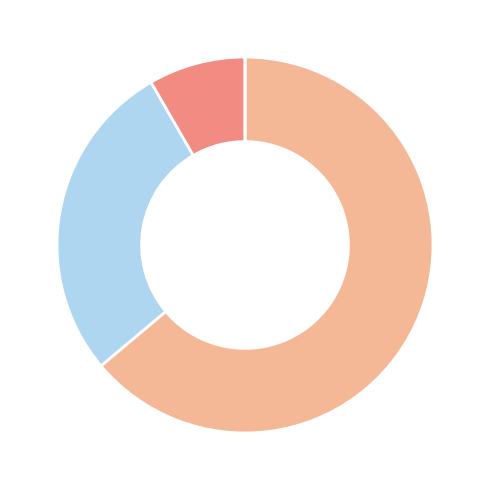

Is there any slice that represents more than half of the pie?

Yes